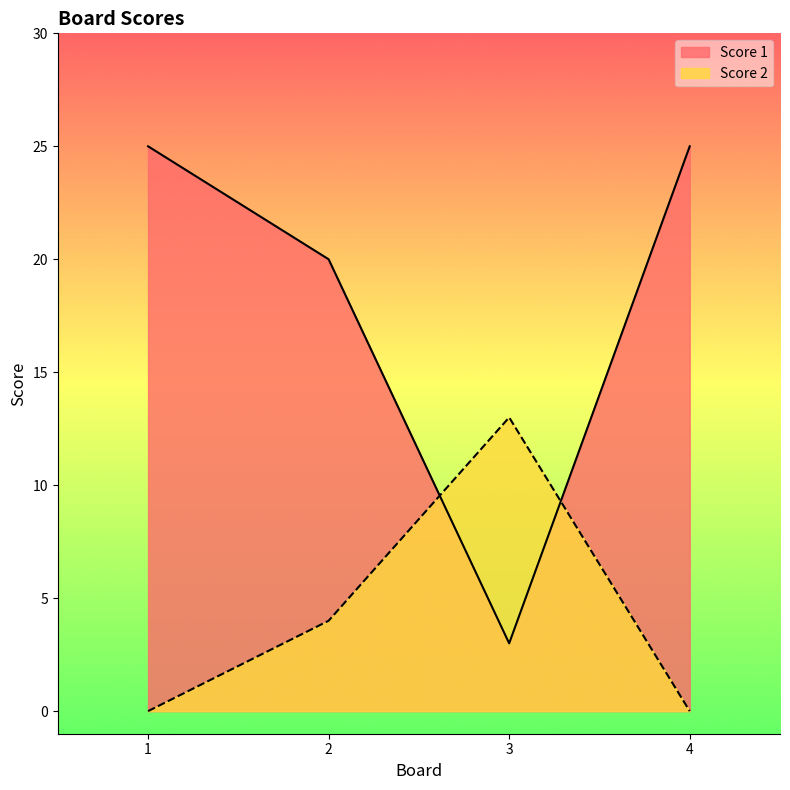

What is the greatest value displayed?

25